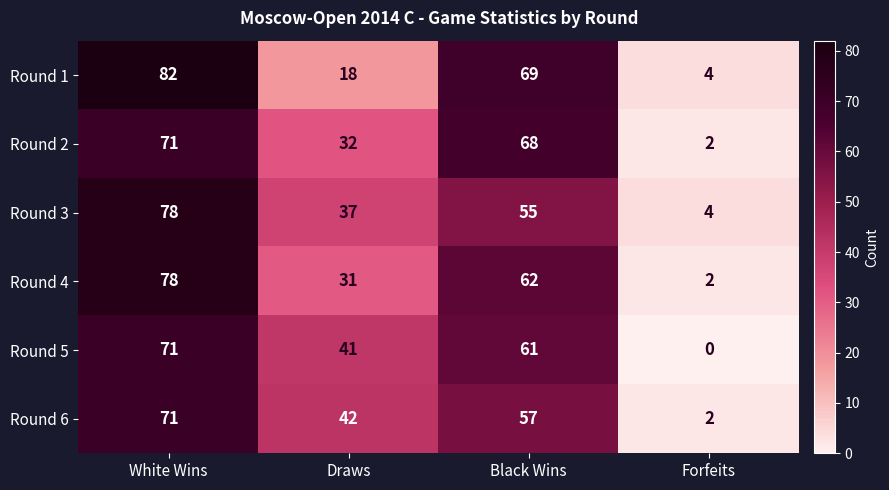

The value of Round 2 at Draws is 32. True or false?

True